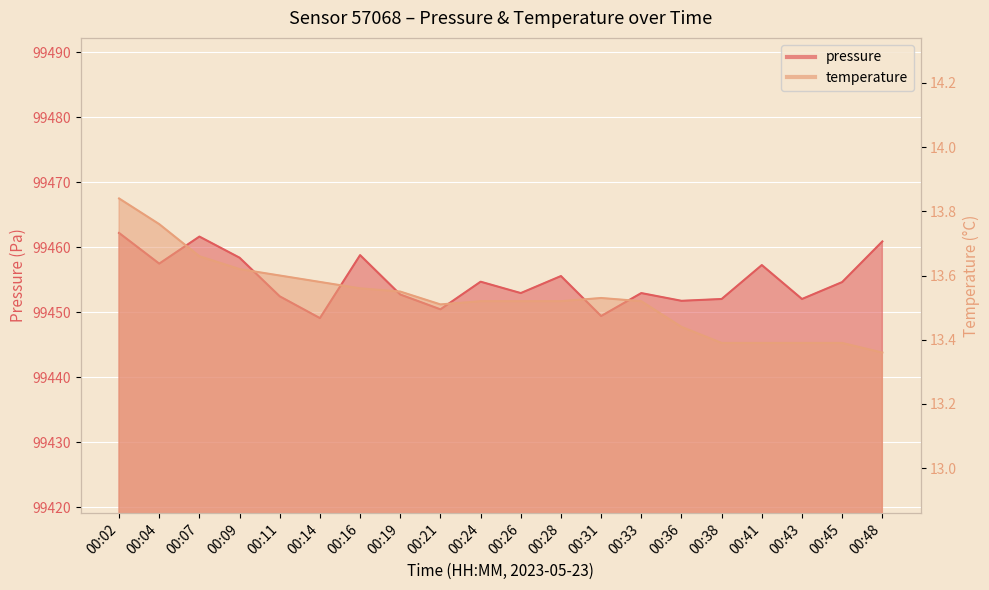

Between 00:07 and 00:28, which series saw the biggest shift?

pressure